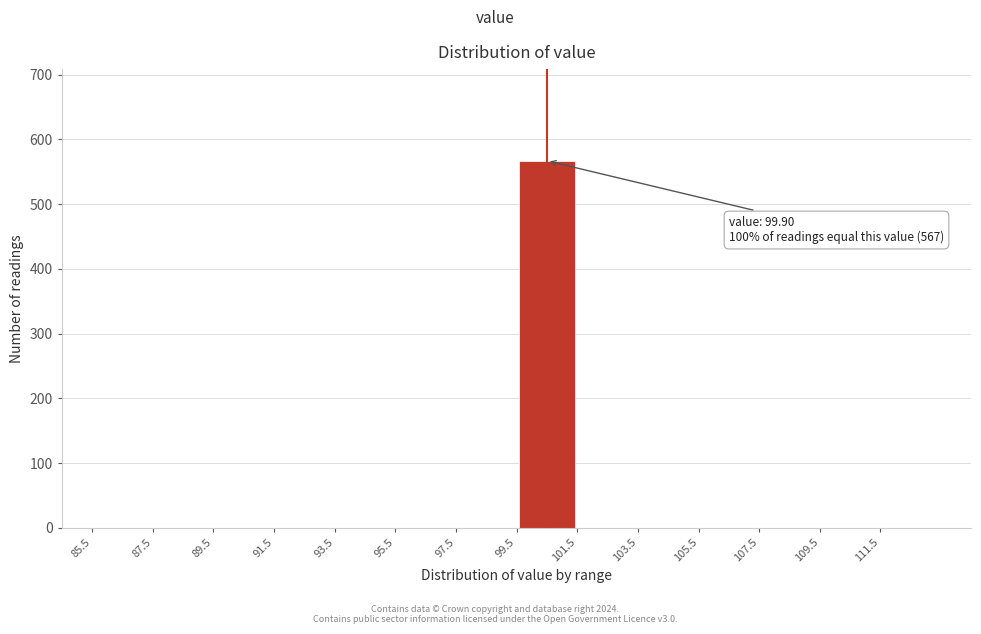

Over which range of the x-axis is the bar tallest?

99.5 to 101.5